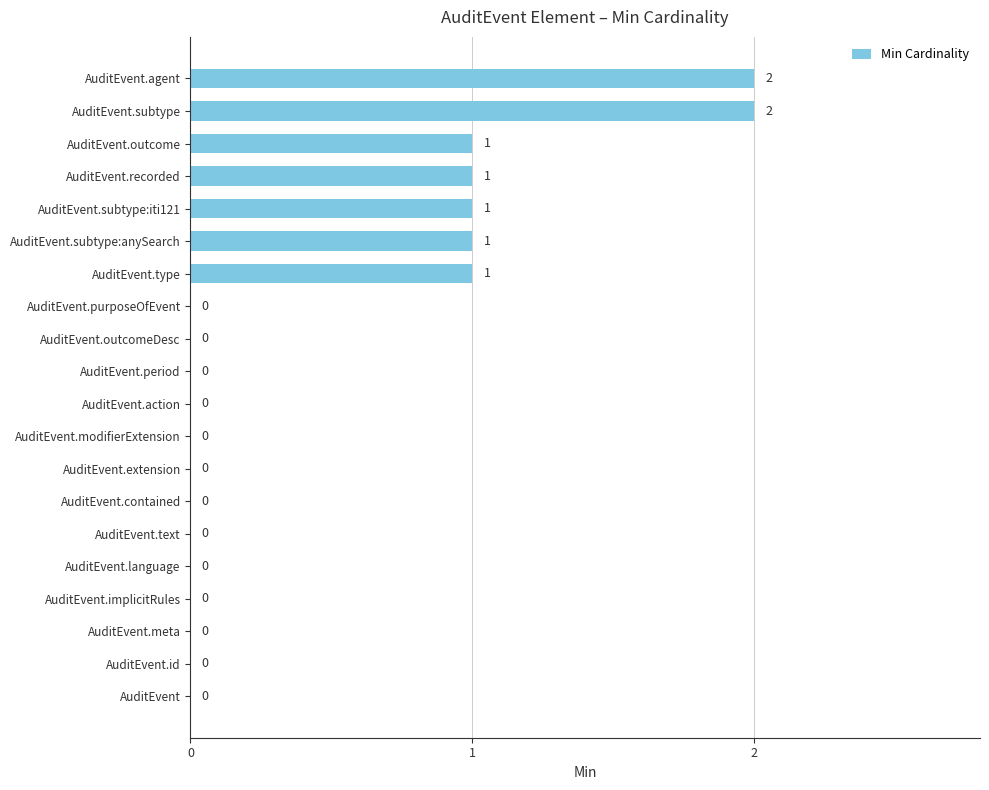

What is the change in value from AuditEvent to AuditEvent.subtype:iti121?

+1